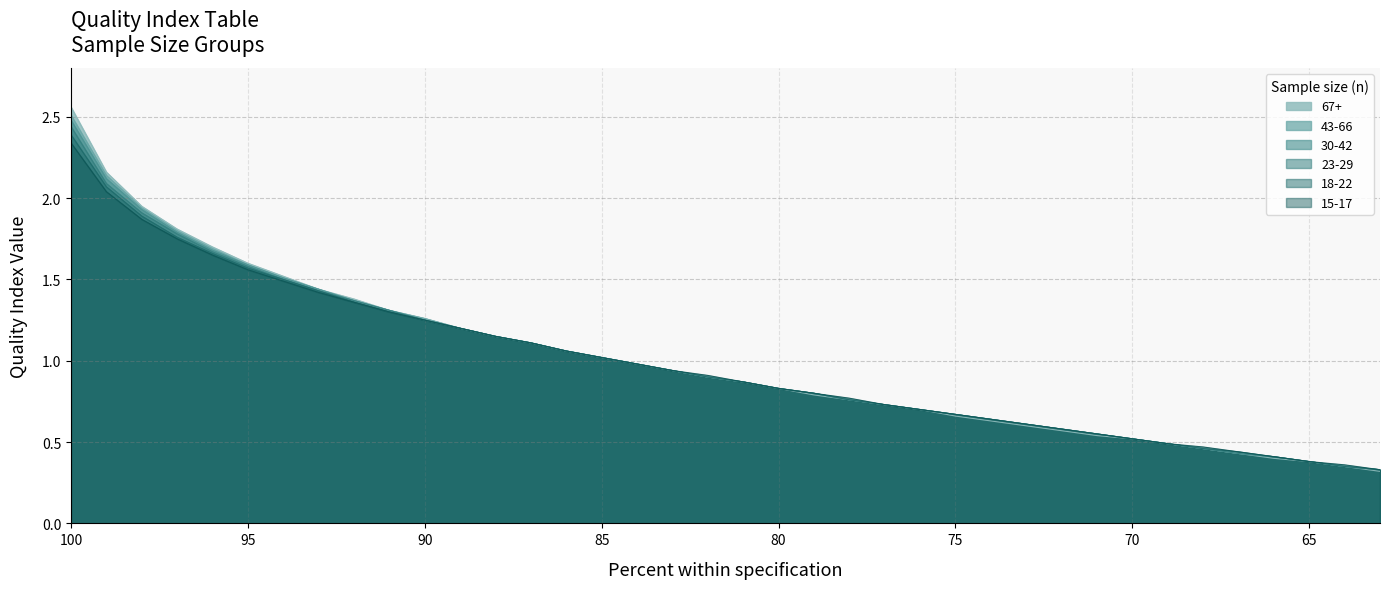

Does the chart display data point markers on the line(s)?

No